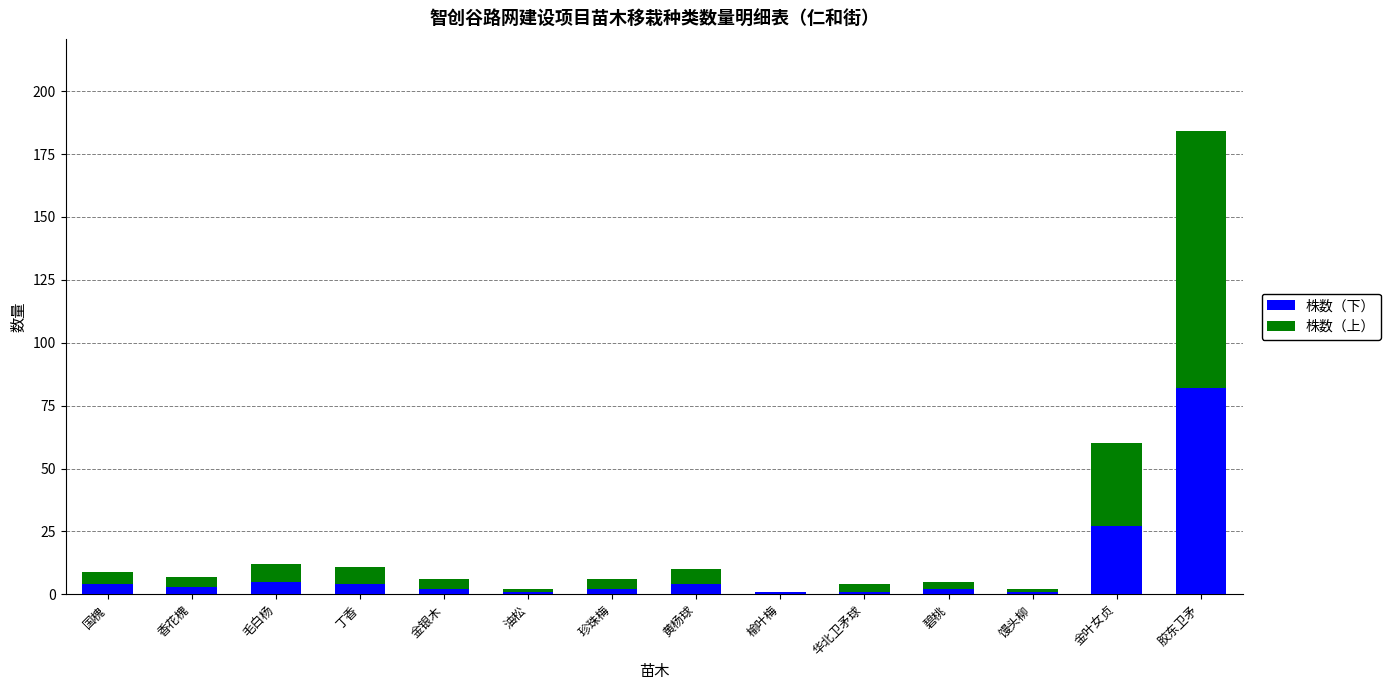

How many data points does each series have?

14